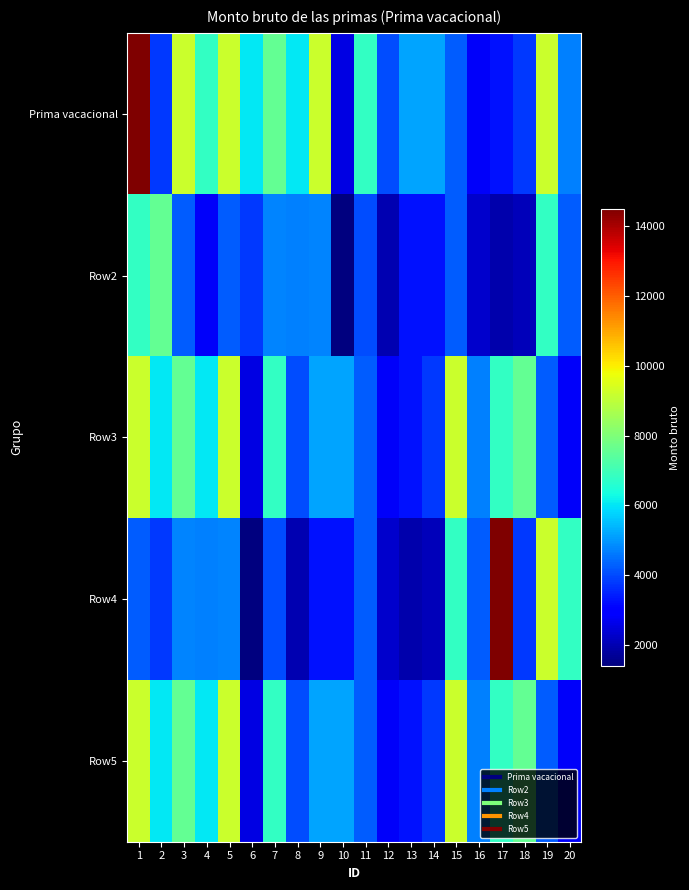

What is the total value across all series at 2?

27182.0